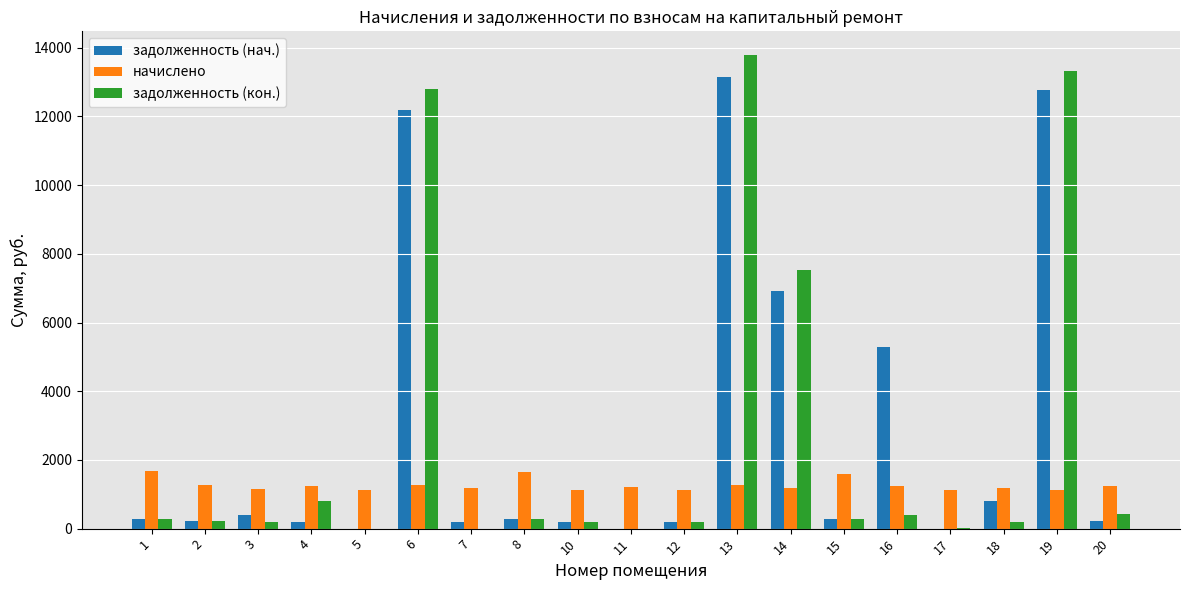

What is the average value of the задолженность (нач.) series?

2816.1